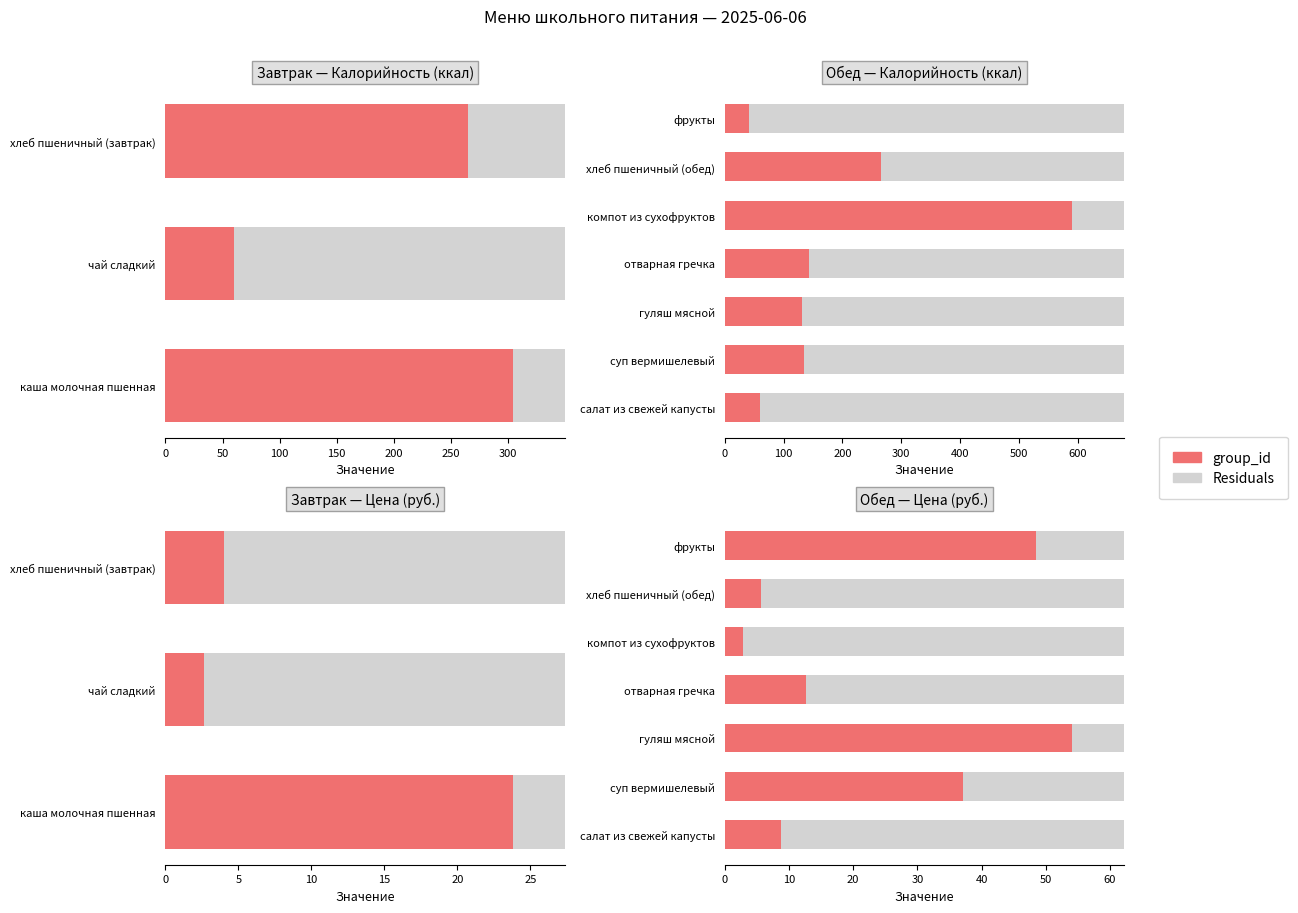

Is it true that group_id equals 50.8 at суп вермишелевый?

False